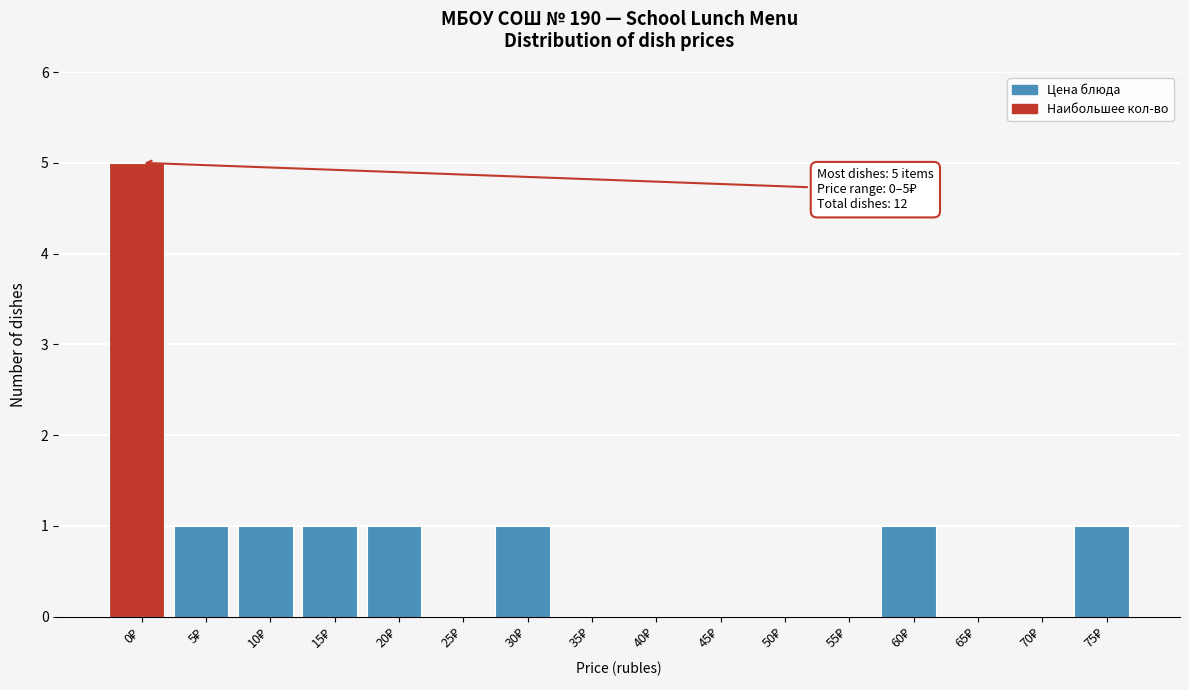

What is the sum of all values?

12